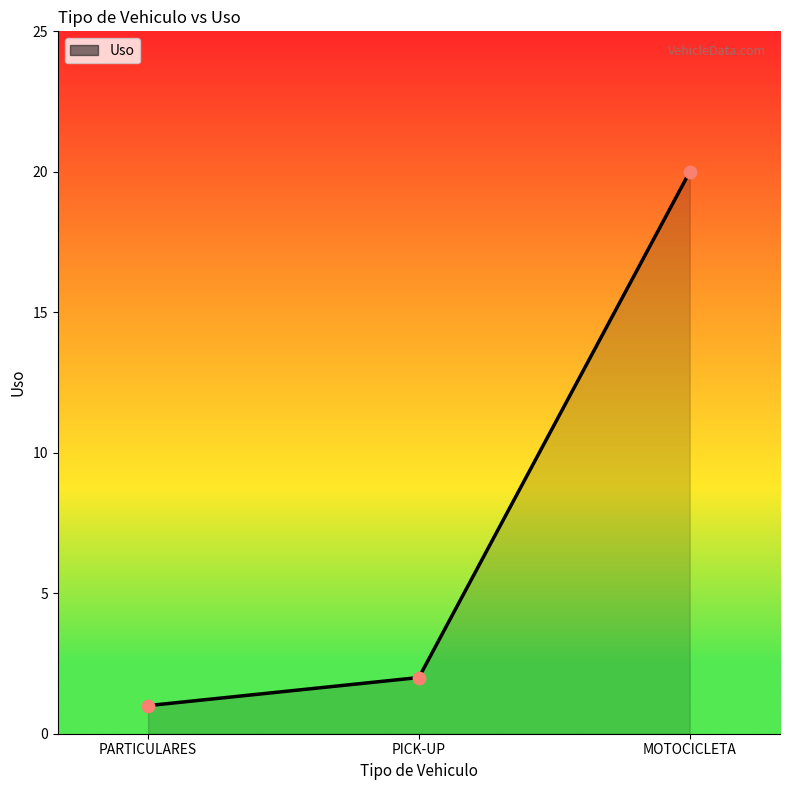

What is the change in value from PARTICULARES to MOTOCICLETA?

+19